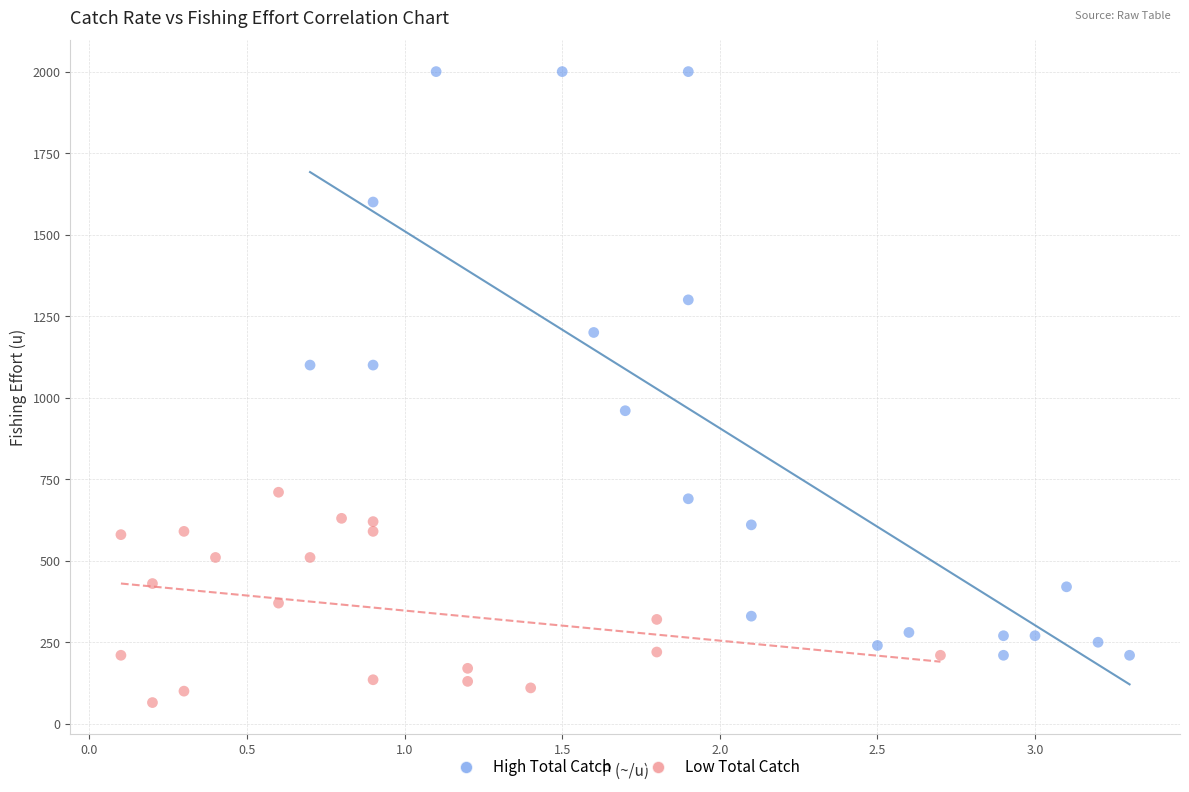

Which series has the widest spread of Y values?

High Total Catch